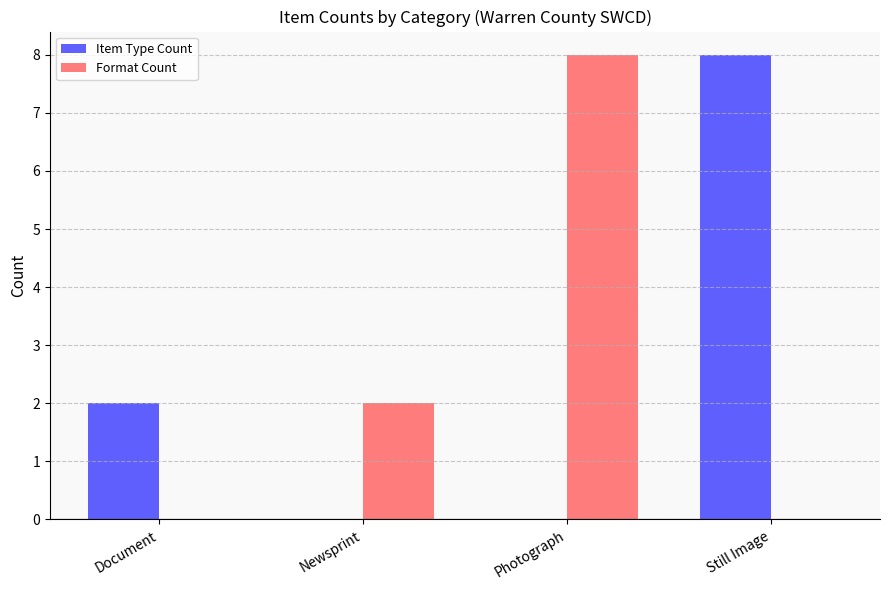

What is the total value across all series at Photograph?

8